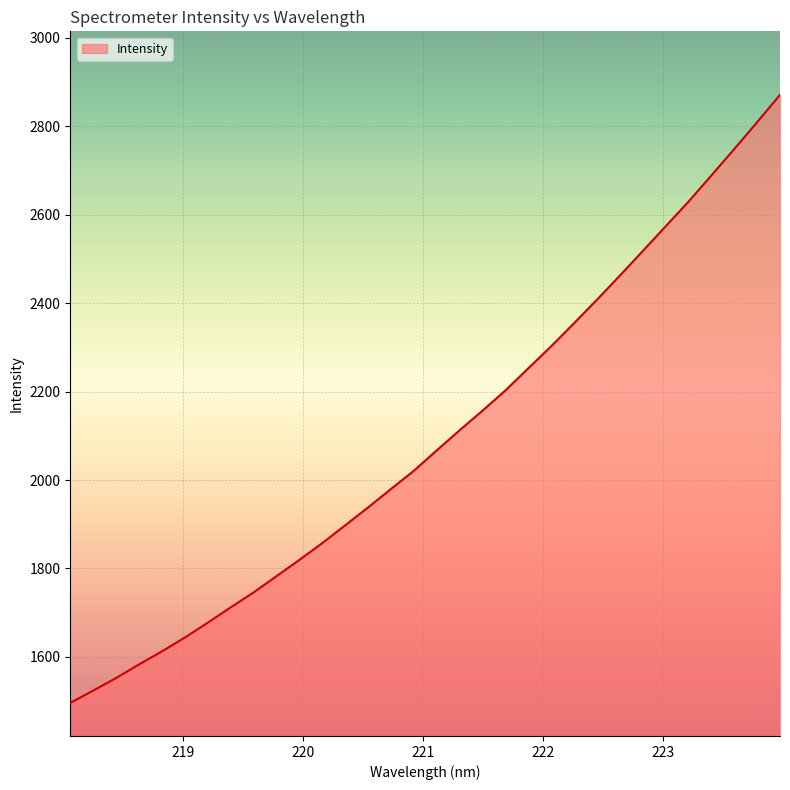

What is the maximum value shown in the chart?

2871.3